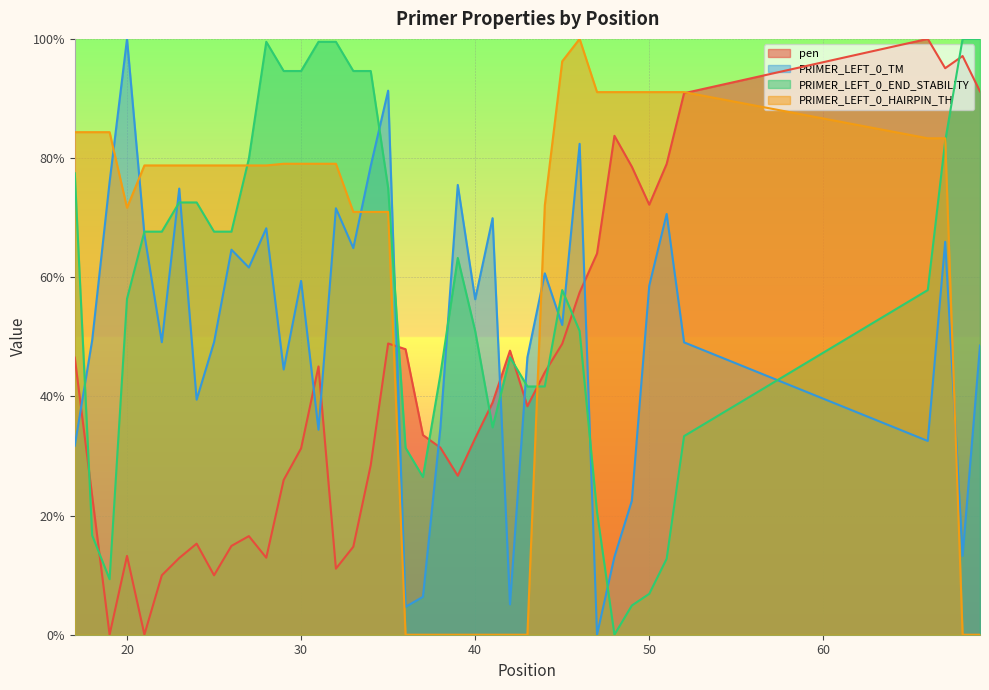

List the series in order of their overall mean, lowest first.

pen, PRIMER_LEFT_0_TM, PRIMER_LEFT_0_END_STABILITY, PRIMER_LEFT_0_HAIRPIN_TH